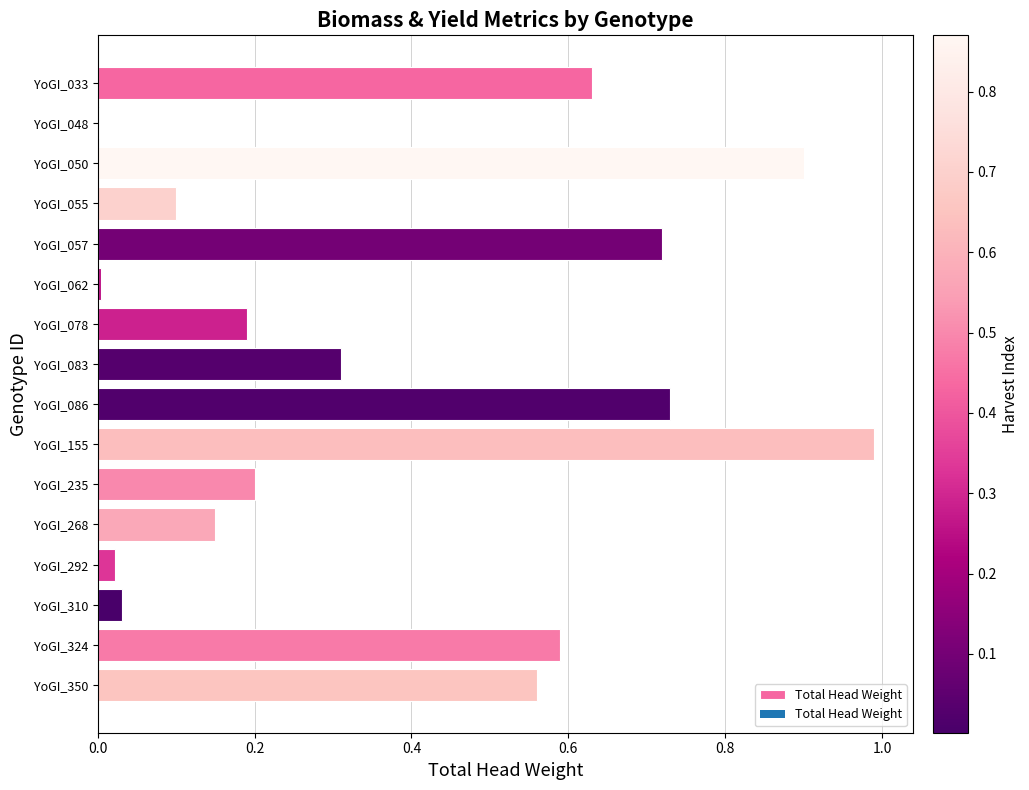

What is the average value?

0.4